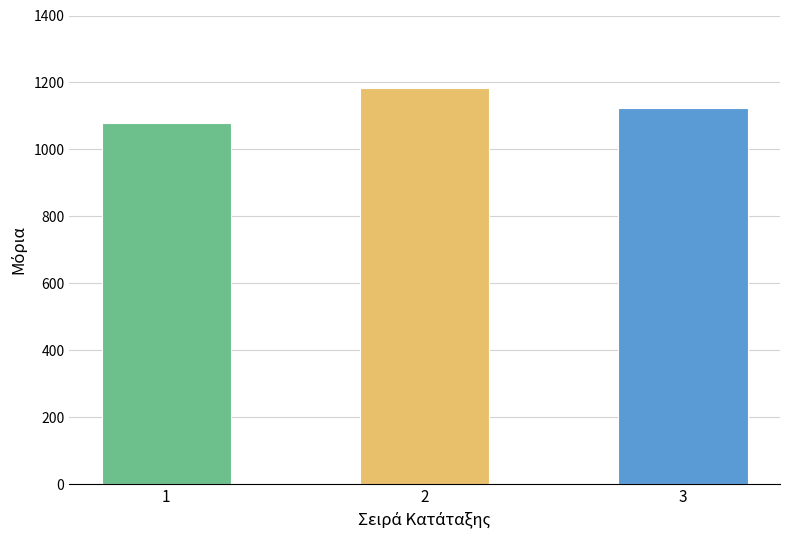

List the labels in order of value, largest first.

2, 3, 1